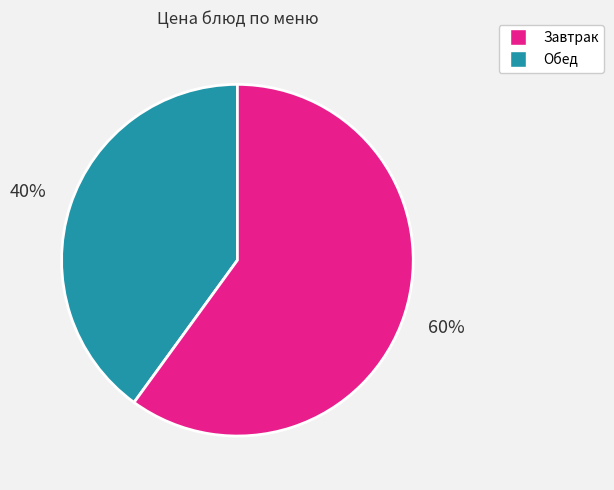

What is the smallest slice in the pie chart?

Завтрак